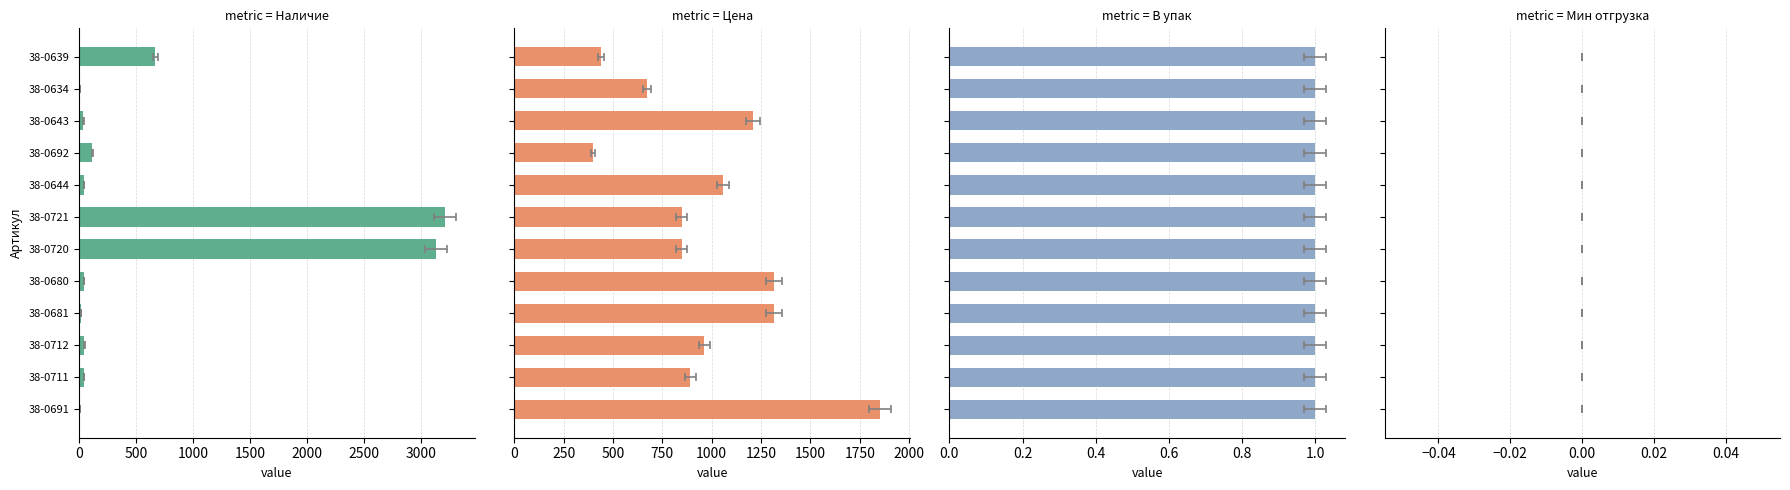

How many values in the Наличие series exceed 44?

5